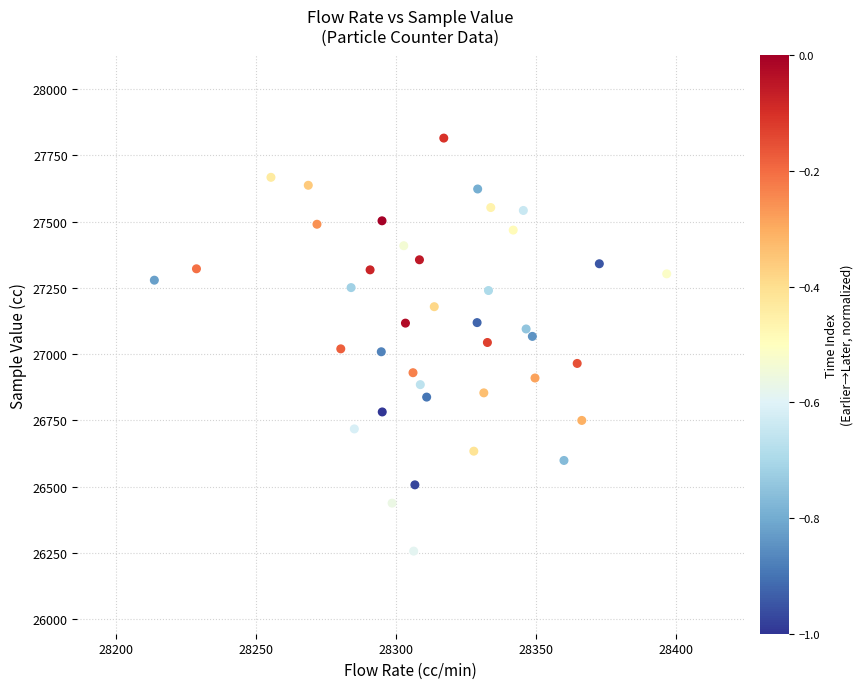

What is the range of Y values (max minus min)?

1558